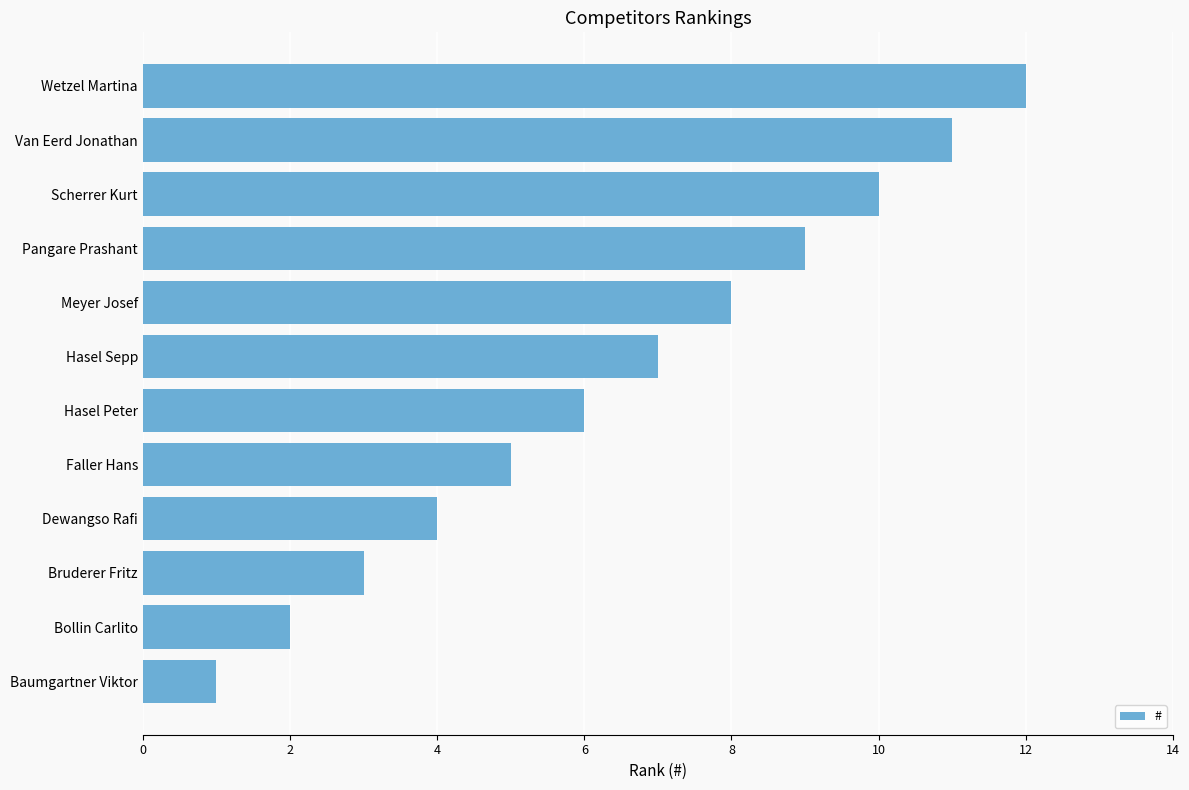

What is the difference between the maximum and second lowest values?

10